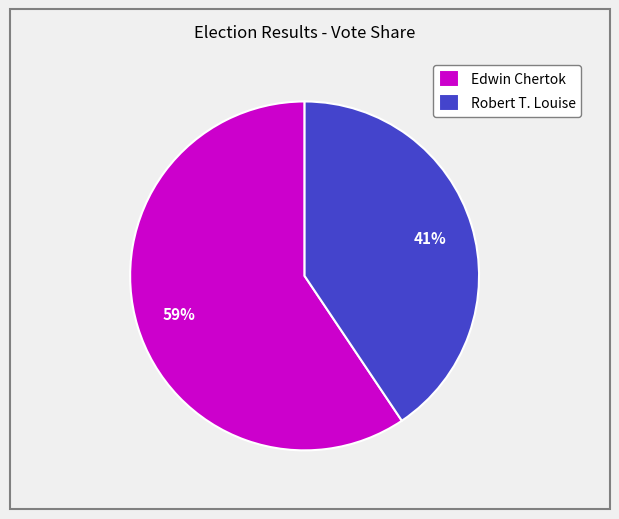

Count the number of slices in the pie.

2